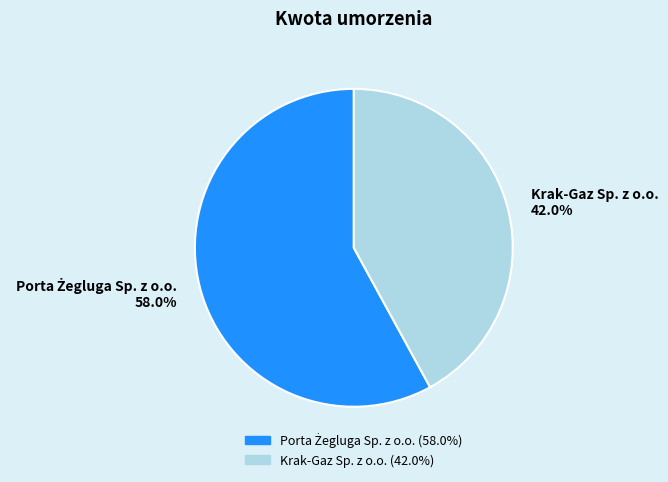

Which category has the smallest portion of the pie?

Krak-Gaz Sp. z o.o.